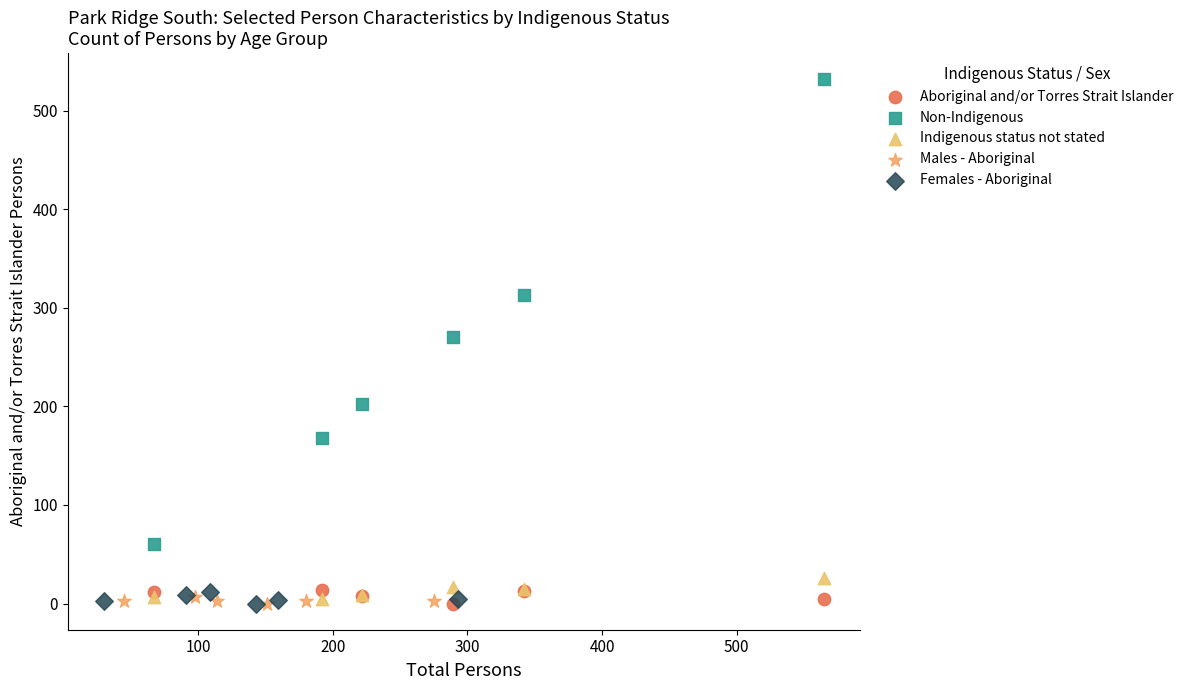

Which series has the widest spread of Y values?

Non-Indigenous